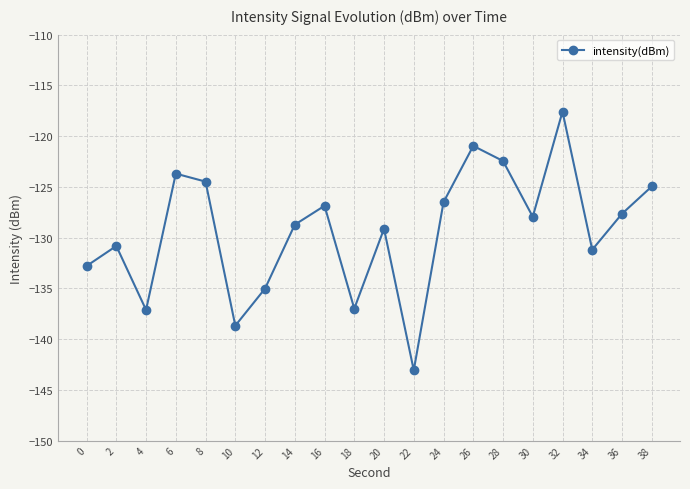

What is the value of the 10th point from the left?

-137.0